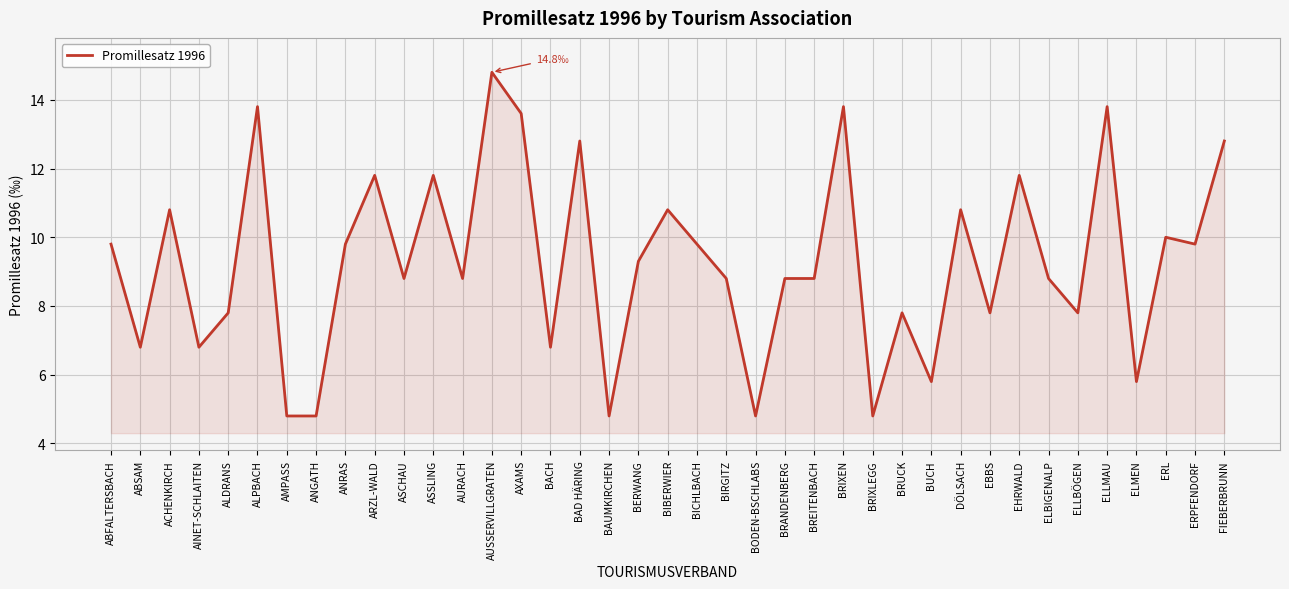

Does the chart have visible grid lines?

Yes